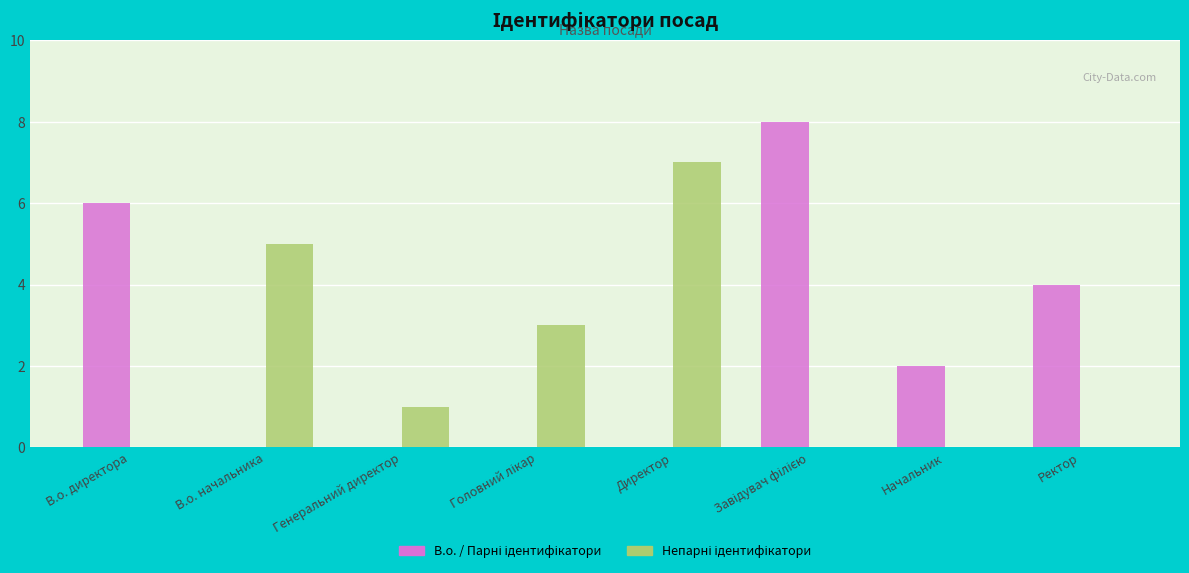

What is the total value across all series at В.о. директора?

6